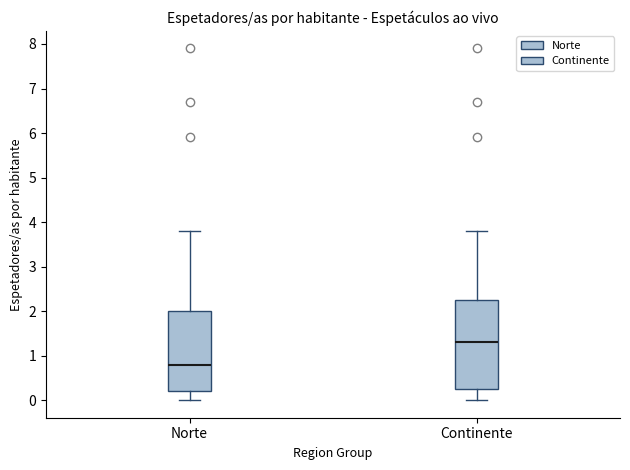

Reading left to right, transcribe this box plot: for each box, give where its median line is, the range the box spans, and where its two whiskers end, as read against the y-axis. The values are not printed on the chart, so give them approximately, as read against the axis.

Norte: median 0.8, box 0.2 to 2.0, whiskers 0.0 to 3.8
Continente: median 1.3, box 0.3 to 2.3, whiskers 0.0 to 3.8